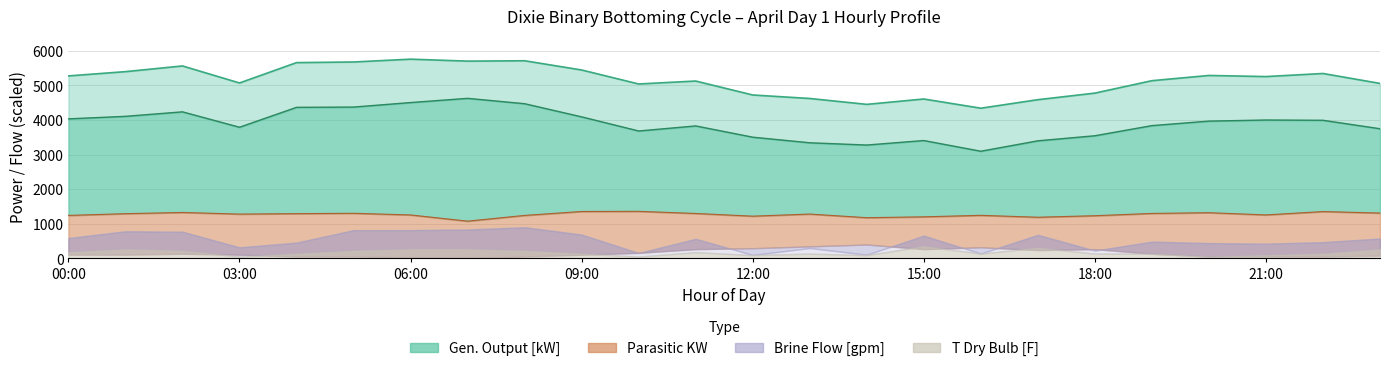

The Net [KW] series shows 3542 at 18:00. True or false?

True